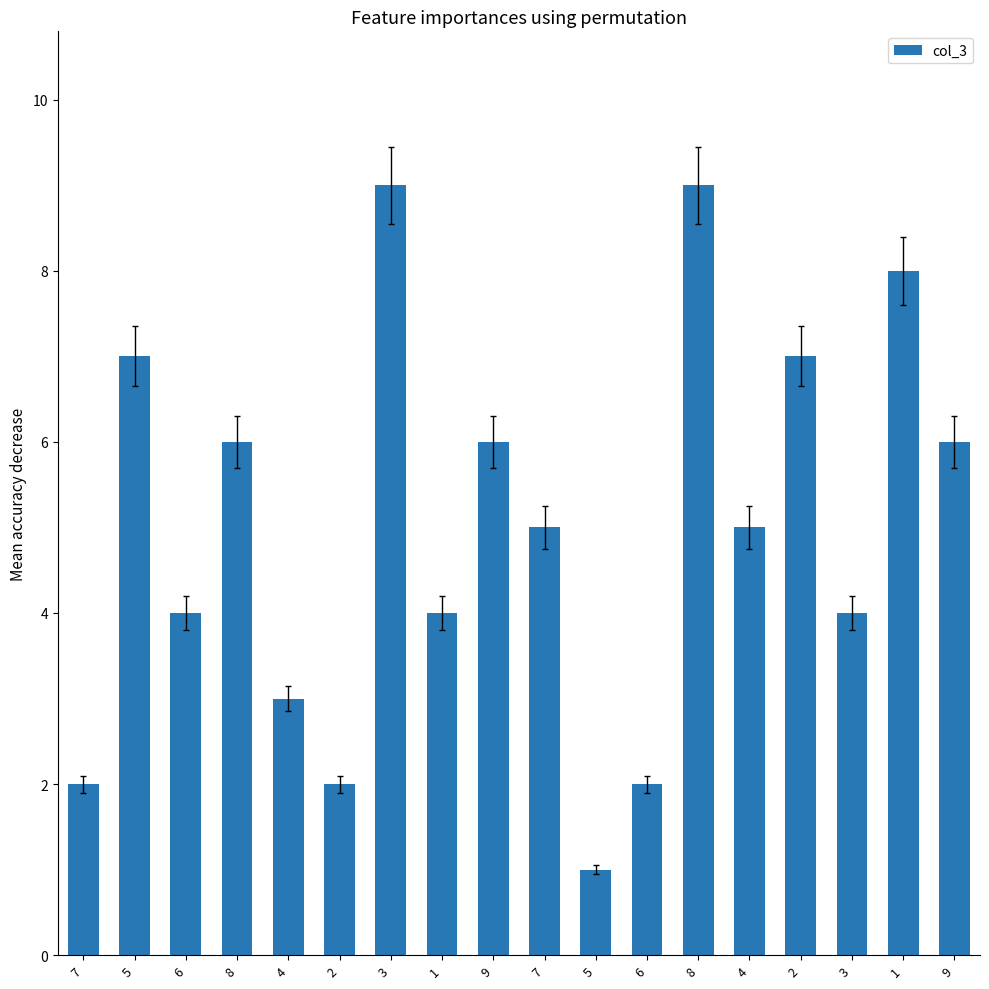

Are the bars horizontal?

No